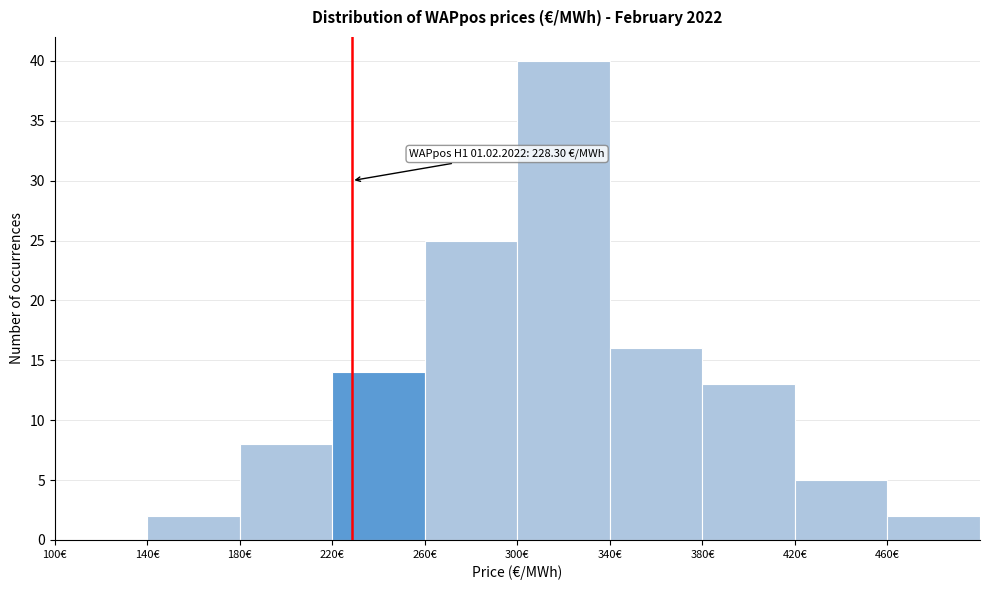

Which range on the x-axis has the tallest bar?

300 to 340